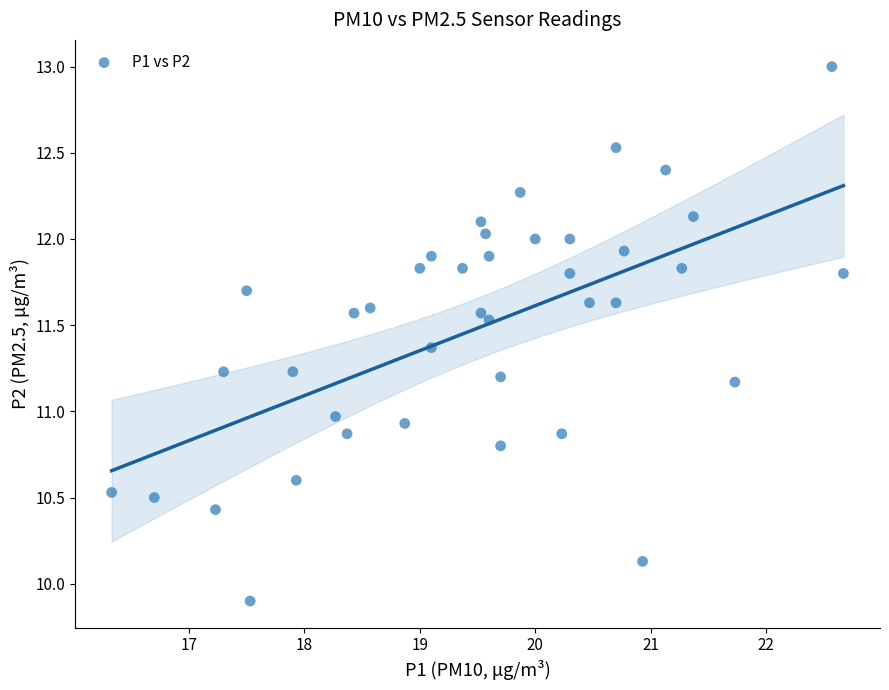

What is the range of Y values (max minus min)?

3.1